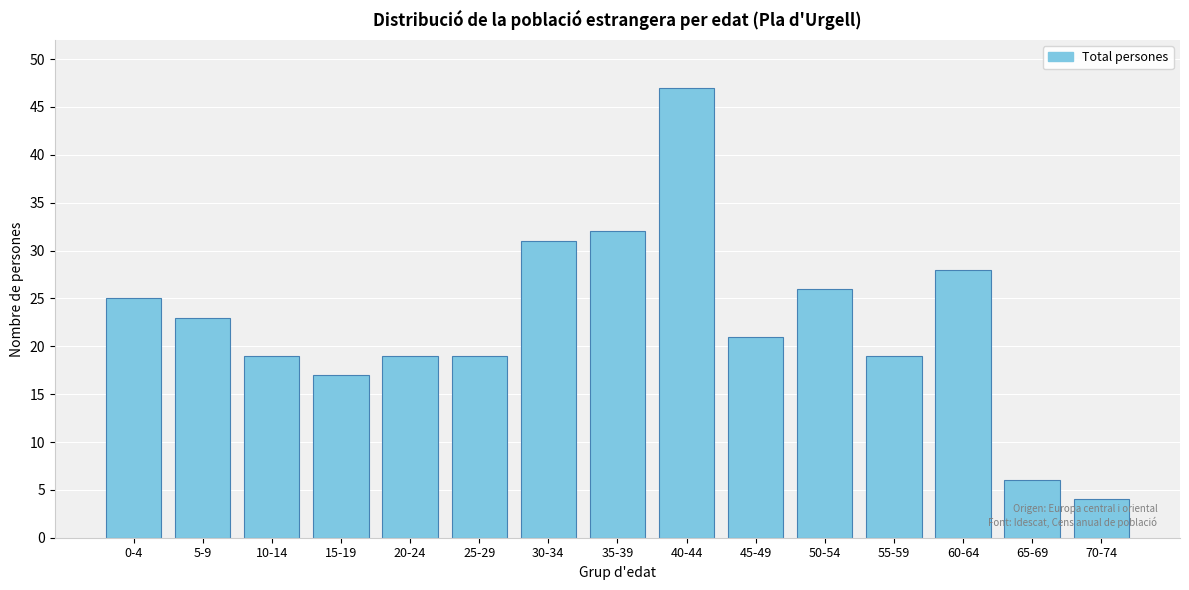

Reading left to right, what are all the values shown in this chart?

25	23	19	17	19	19	31	32	47	21	26	19	28	6	4